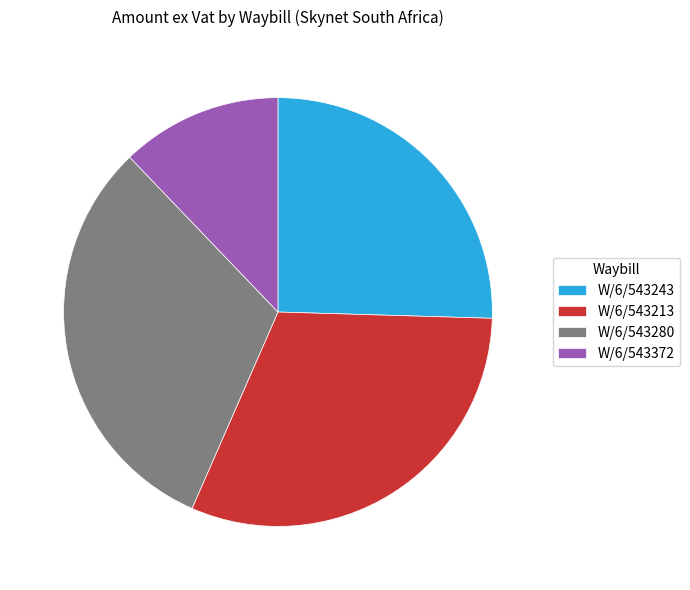

The W/6/543213 slice represents 31% of the pie. True or false?

True